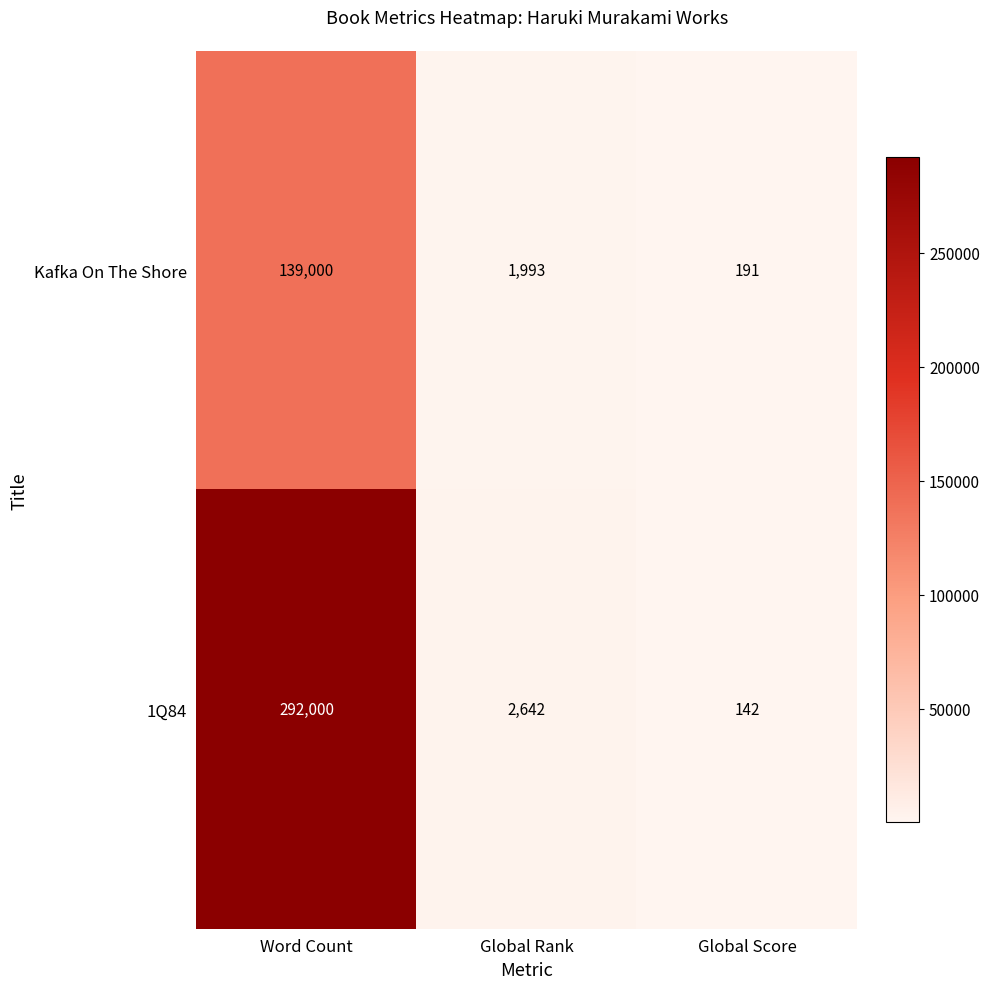

Is the value of Kafka On The Shore at Word Count greater than the value of 1Q84 at Word Count?

No